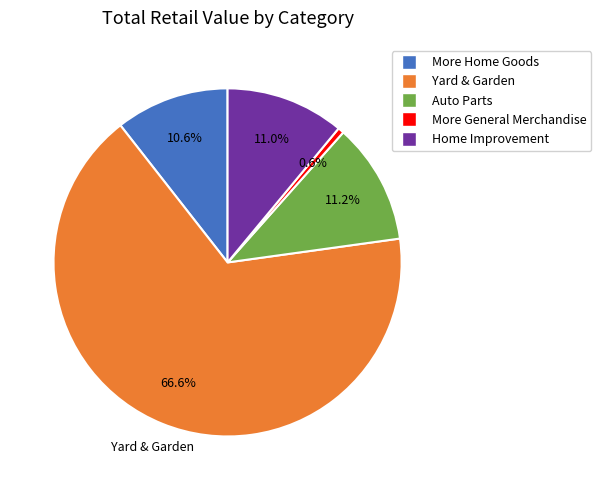

Which category accounts for the majority?

Yard & Garden